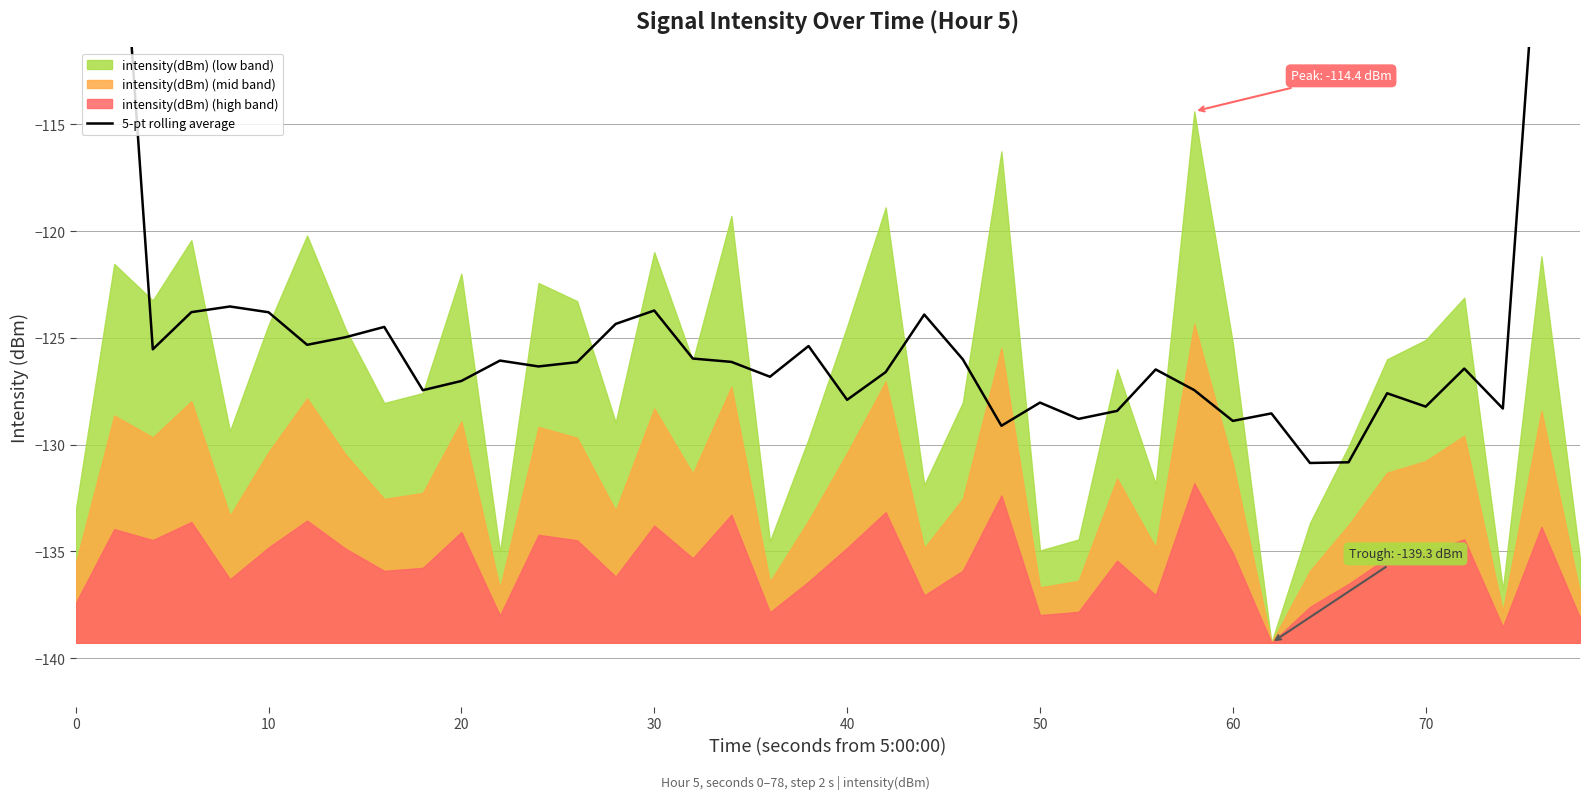

How many lines are shown in the chart?

1